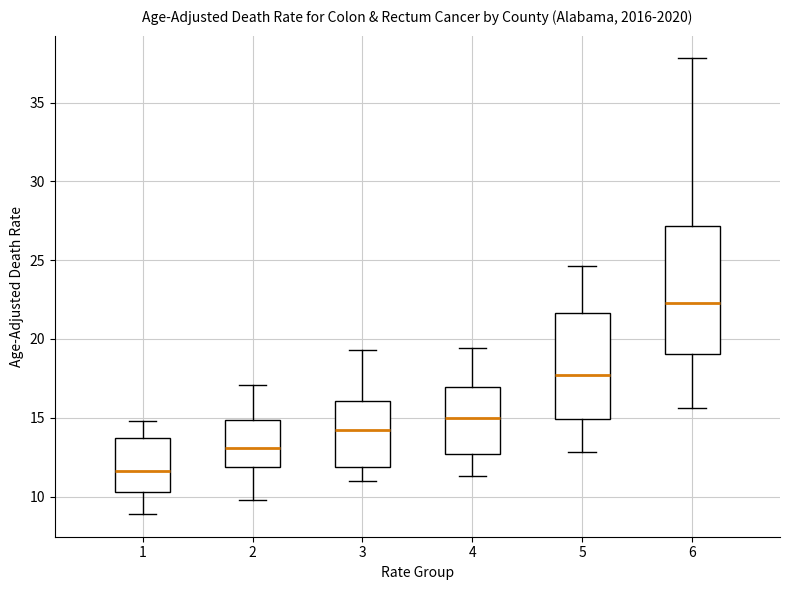

Reading left to right, transcribe this box plot: for each box, give where its median line is, the range the box spans, and where its two whiskers end, as read against the y-axis. The values are not printed on the chart, so give them approximately, as read against the axis.

1: median 11.5, box 10.5 to 13.5, whiskers 9.0 to 15.0
2: median 13.0, box 12.0 to 15.0, whiskers 10.0 to 17.0
3: median 14.5, box 12.0 to 16.0, whiskers 11.0 to 19.5
4: median 15.0, box 12.5 to 17.0, whiskers 11.5 to 19.5
5: median 17.5, box 15.0 to 21.5, whiskers 13.0 to 24.5
6: median 22.5, box 19.0 to 27.0, whiskers 15.5 to 38.0